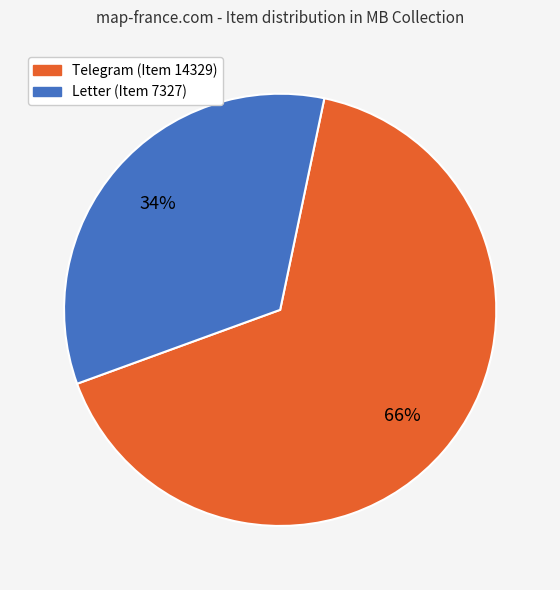

Does any single category account for the majority?

Yes